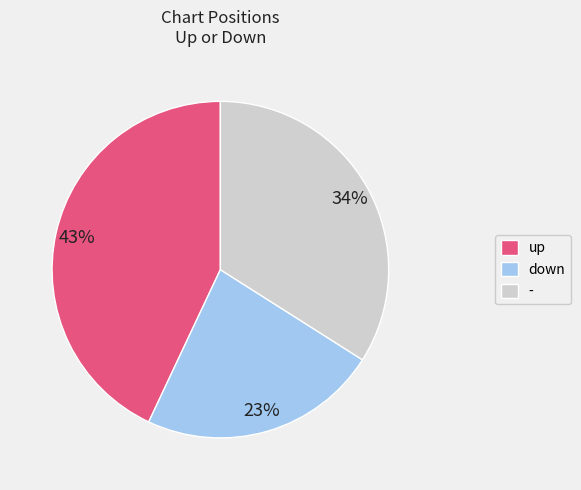

To the nearest percent, what portion does up represent?

43%